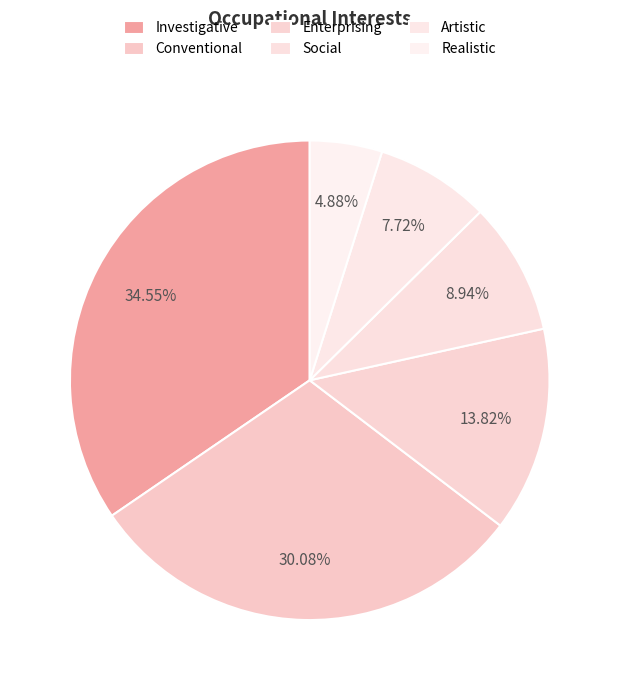

Count the number of slices in the pie.

6